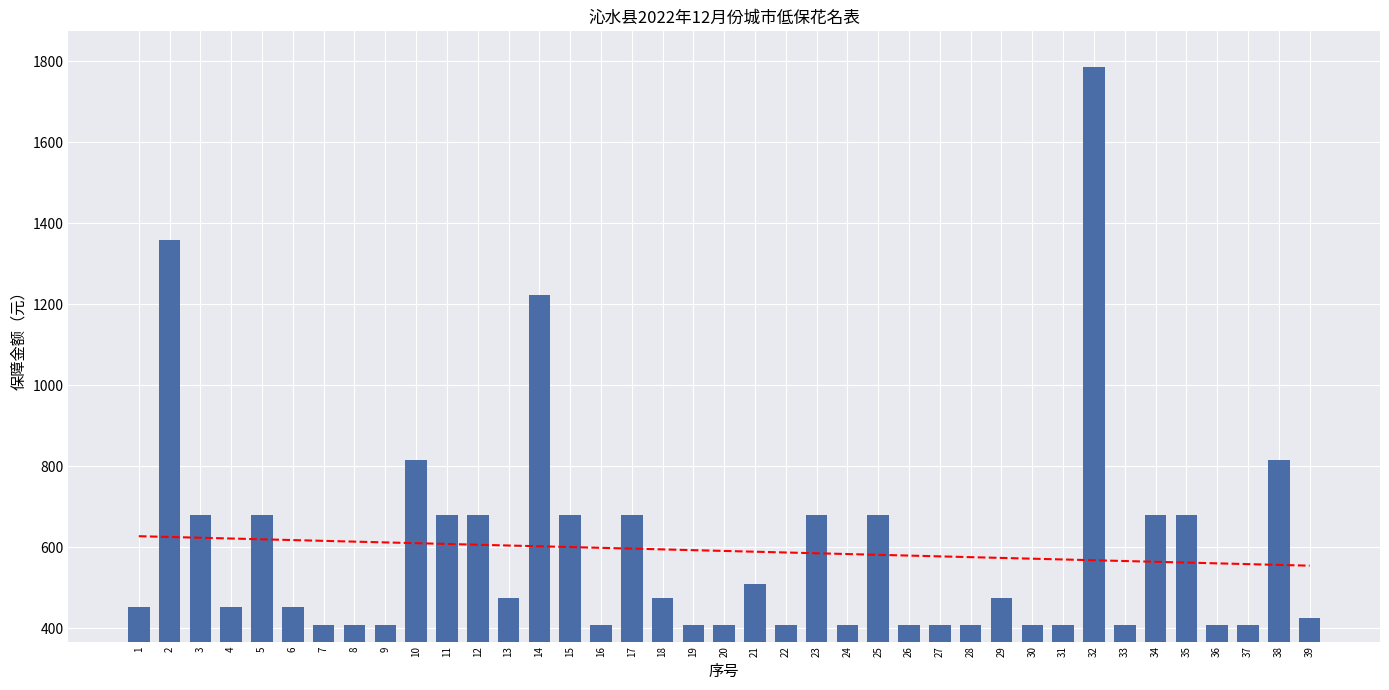

The 保障金额（元） series shows 94.4 at 22. True or false?

False